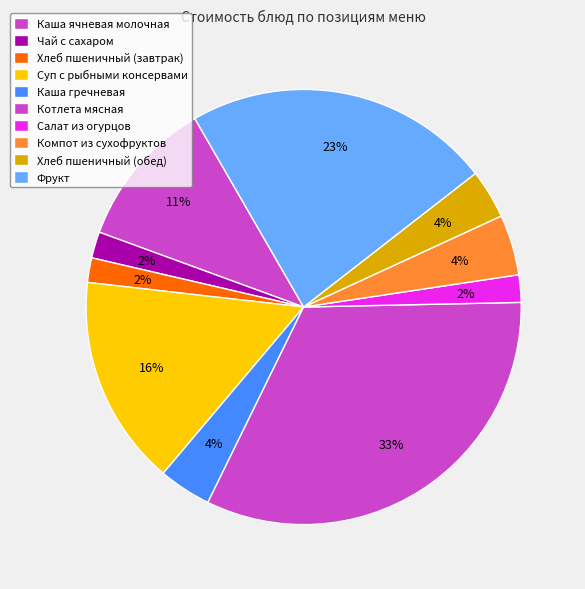

Between Каша гречневая and Хлеб пшеничный (завтрак), which is larger?

Каша гречневая